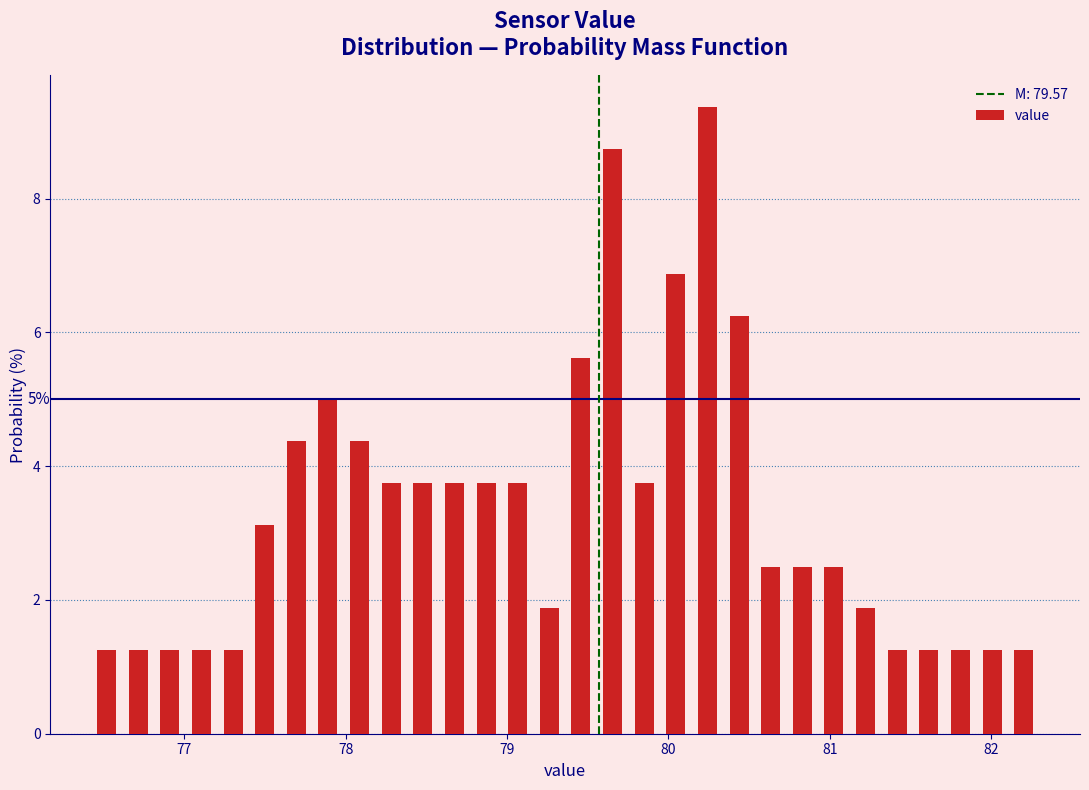

Around what value on the x-axis is the tallest bar? Give the approximate position of its centre, as read against the axis.

80.2